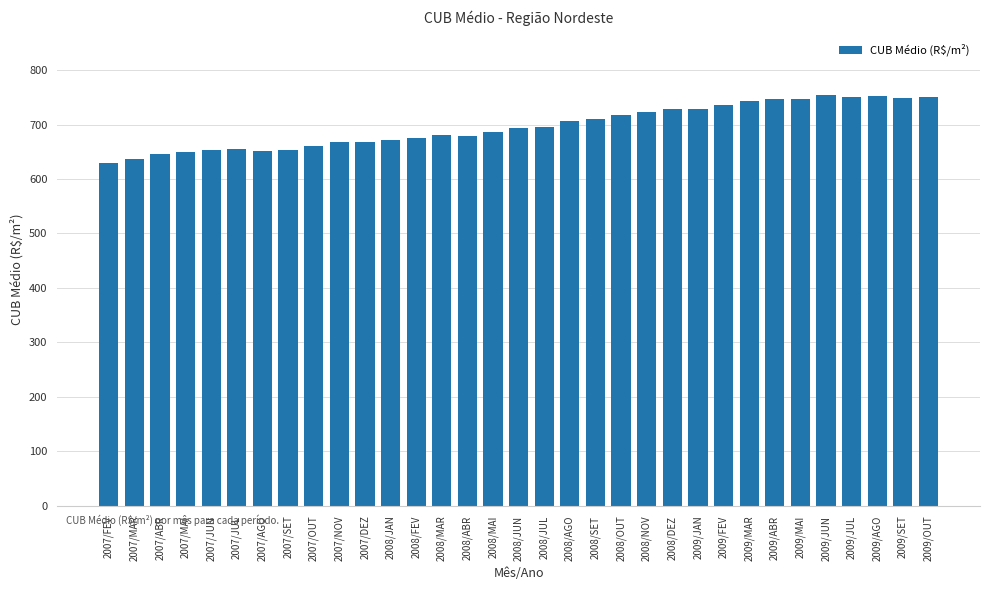

True or false: the data shows 660.6 at 2007/OUT.

True